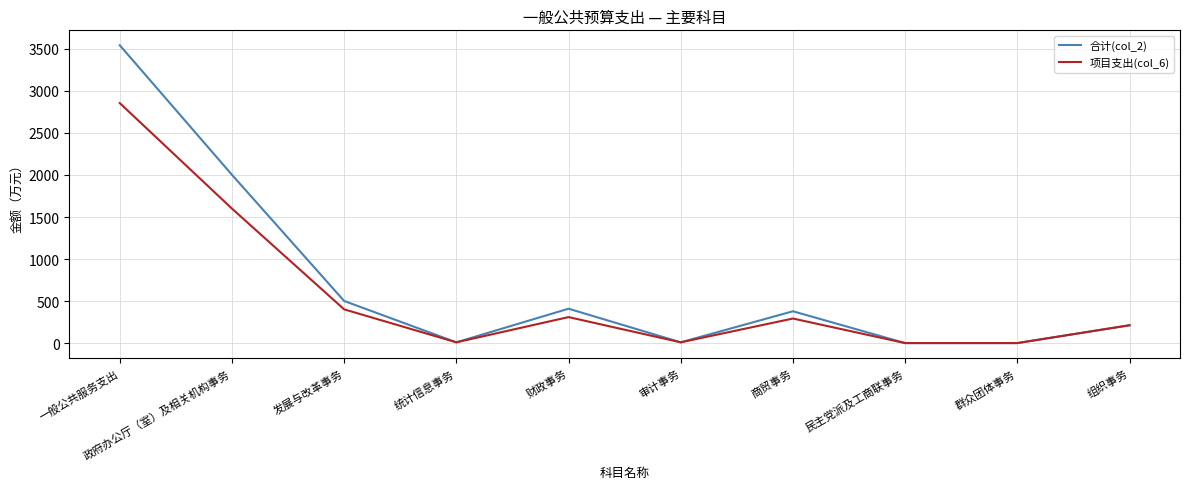

What is the difference between the 合计(col_2) values at 统计信息事务 and 商贸事务?

369.4